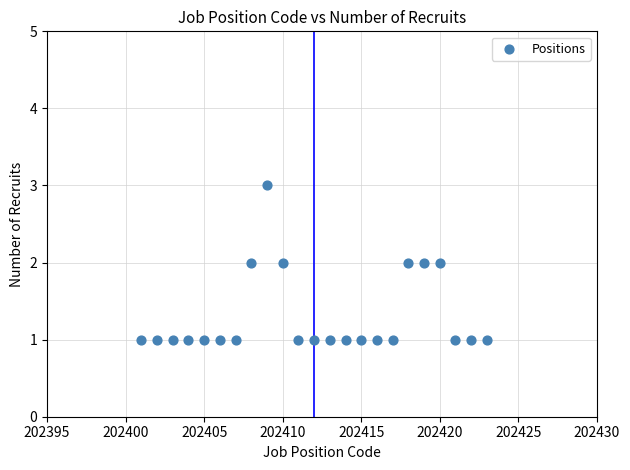

What is the range of X values (max minus min)?

22